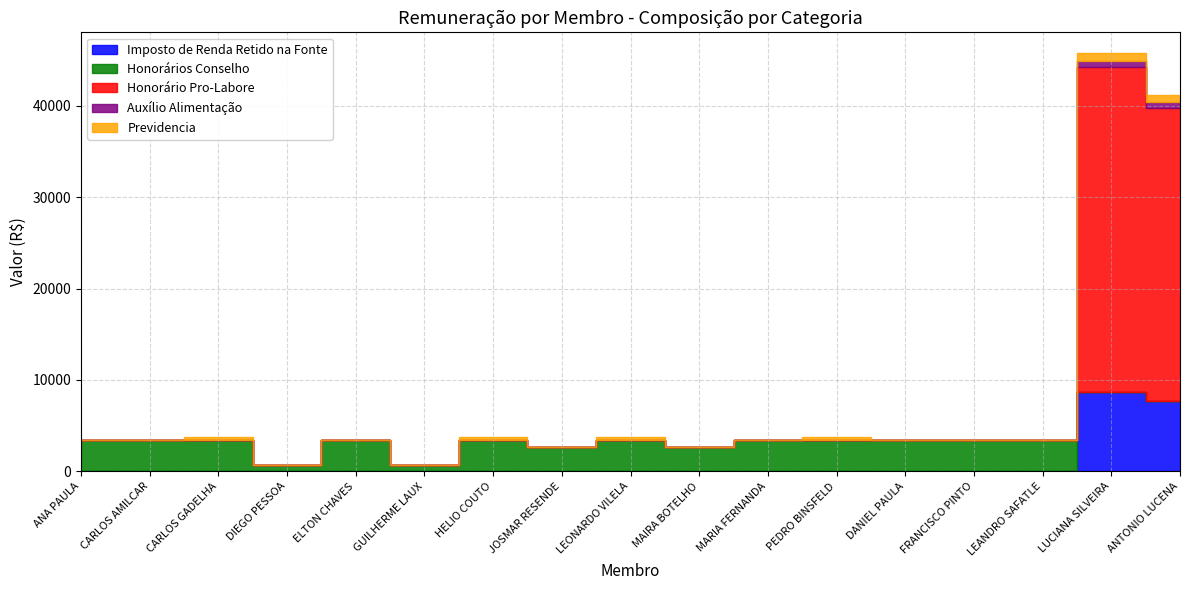

True or false: Honorários Conselho has more than 0 points higher than both neighbors.

True